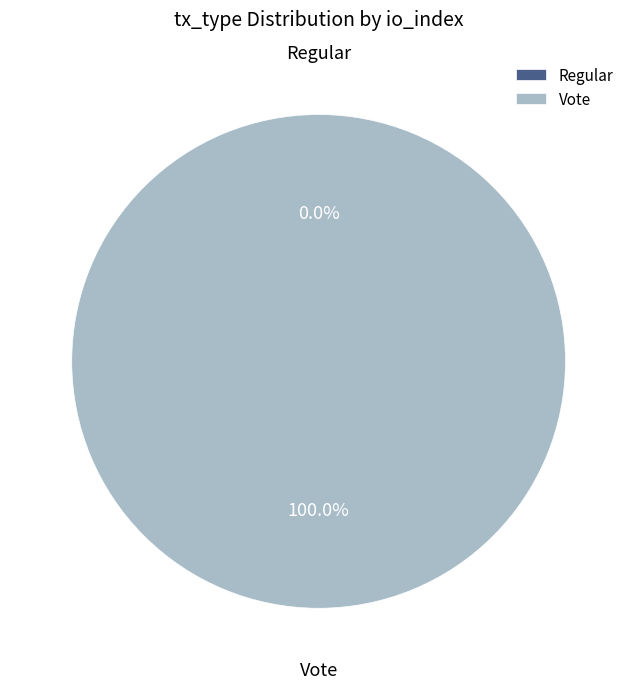

To the nearest percent, what percentage of the pie is Vote?

100%